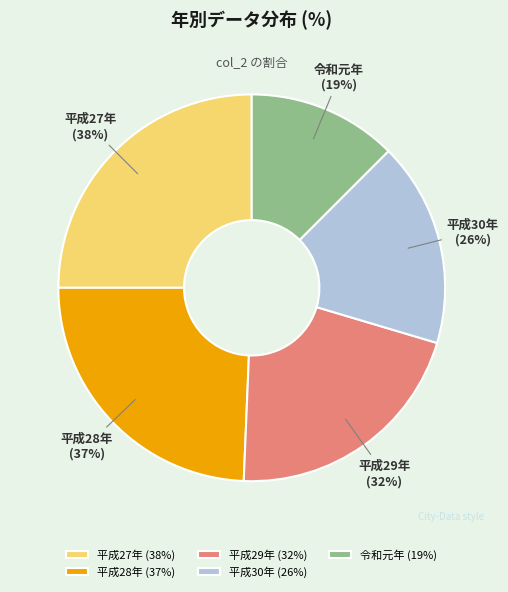

Count the number of slices in the pie.

5